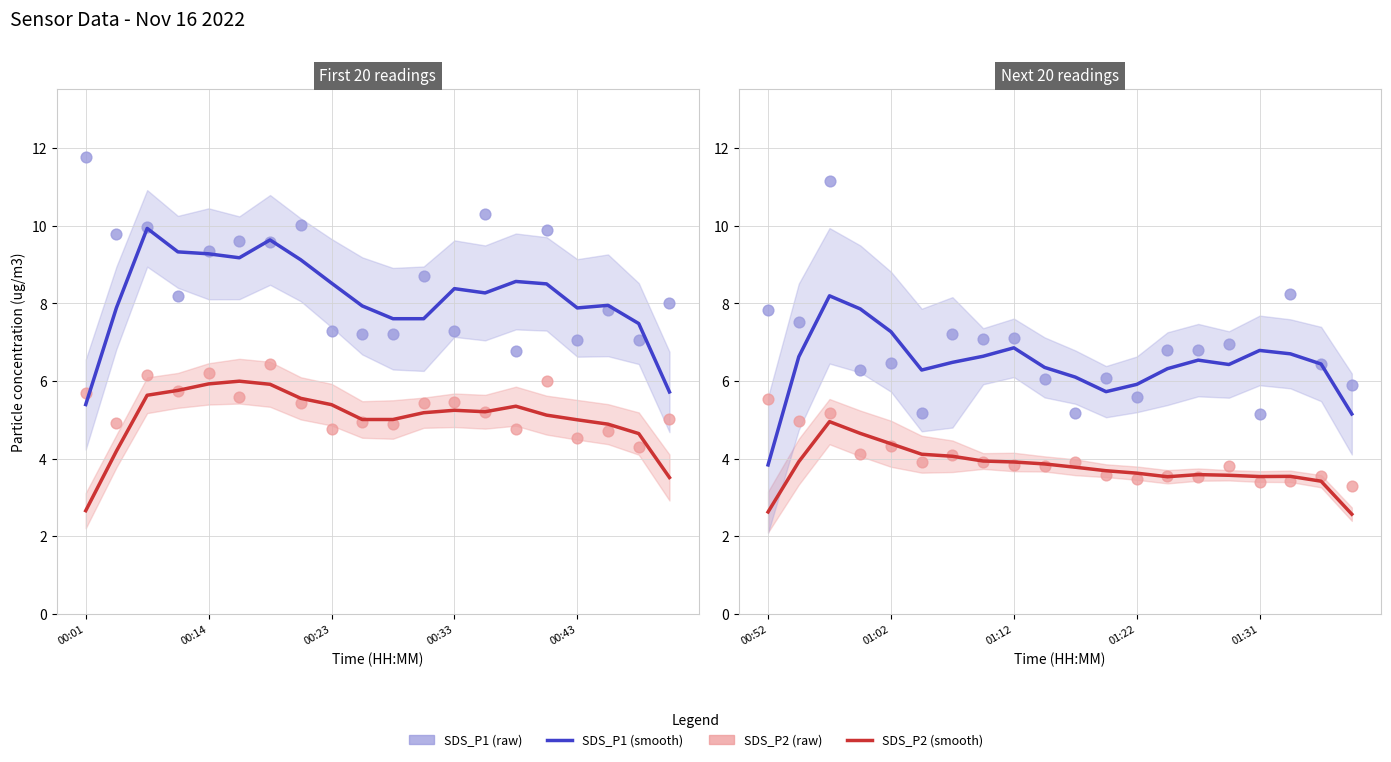

Which series has the widest spread of Y values?

SDS_P1 (raw)